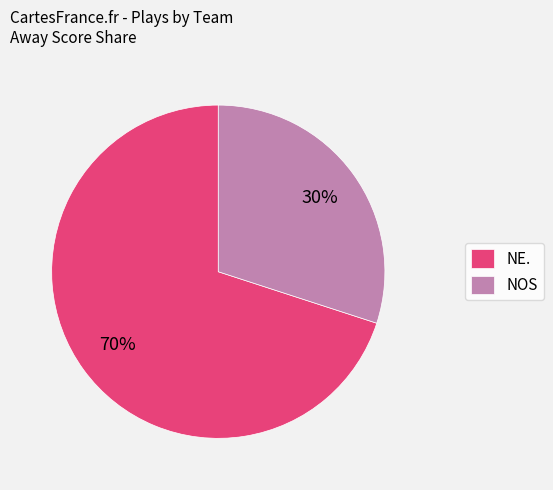

True or false: NE. accounts for 60% of the total.

False